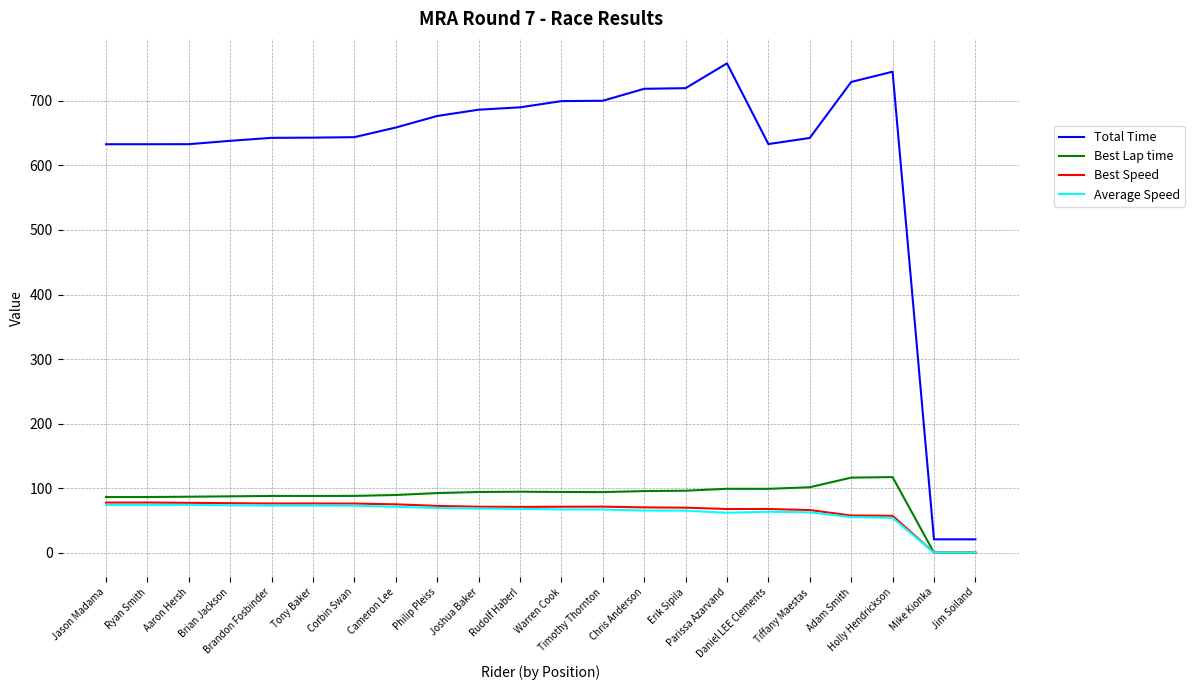

Which series has the largest total across all categories?

Total Time